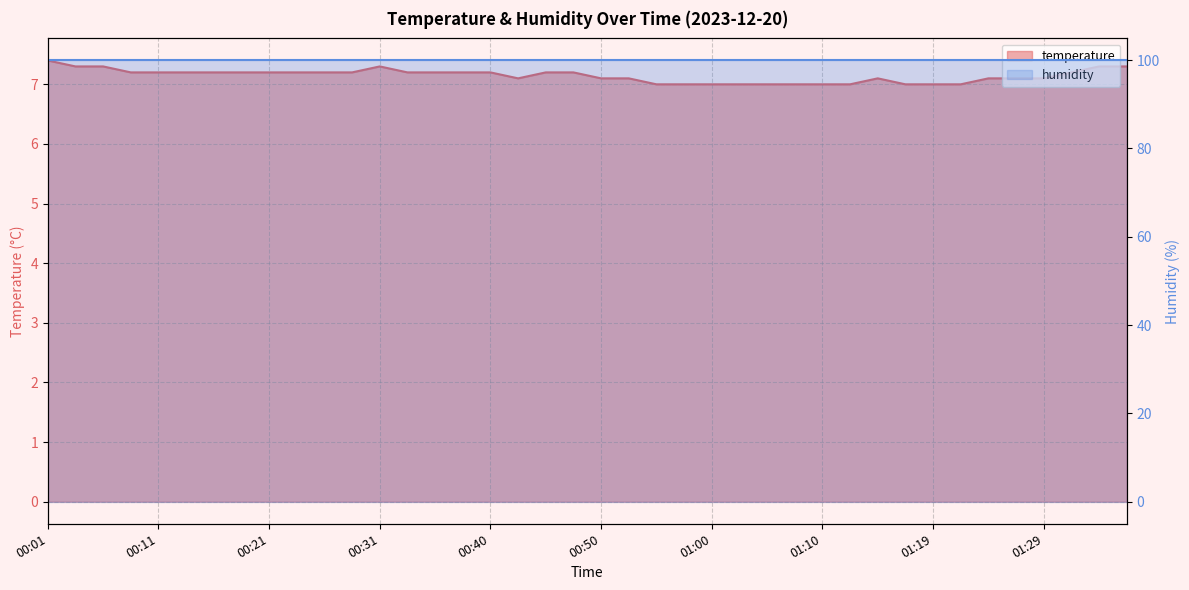

Is it true that the value at 00:45 is 7.2?

True